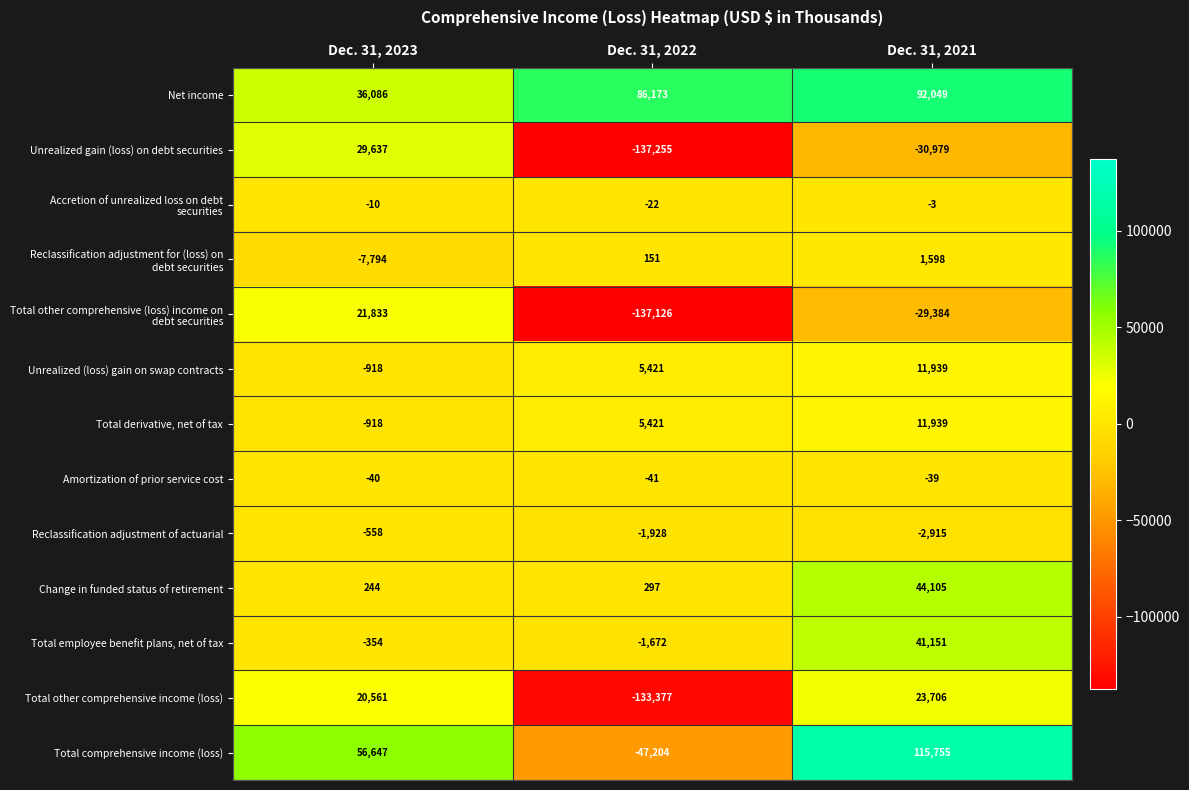

What is the difference between the maximum and minimum values in the Change in funded status of retirement series?

43861